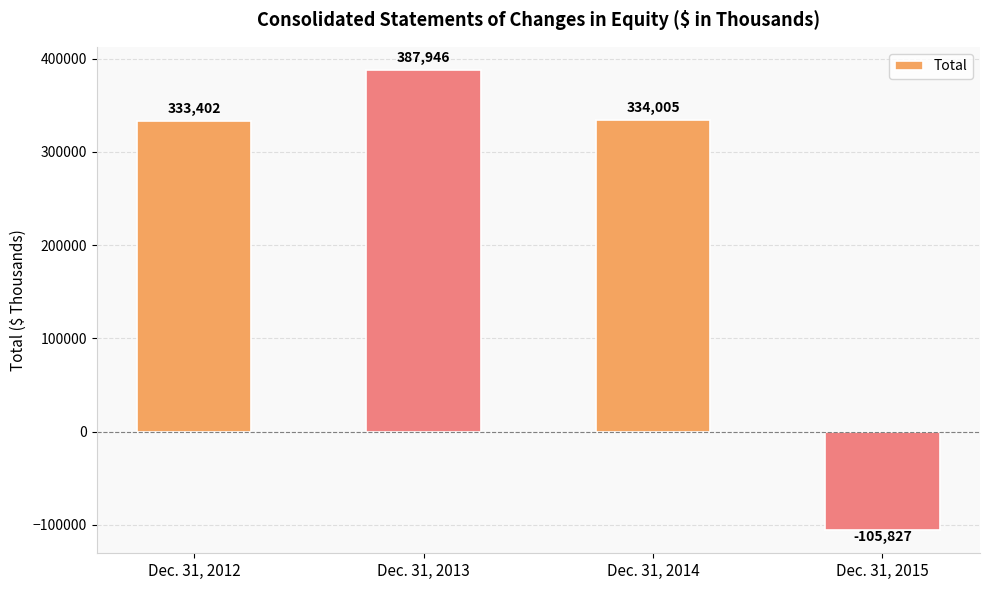

How many values are below 334005?

2